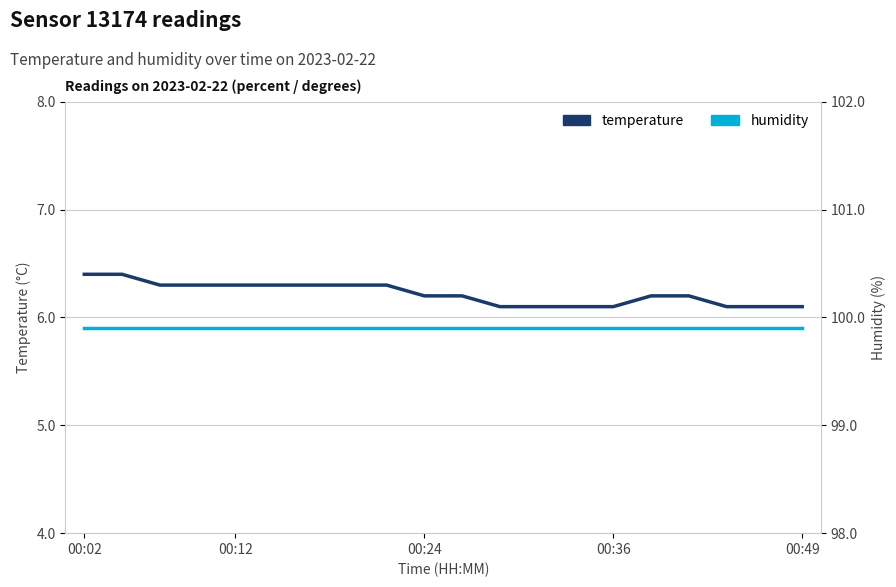

Rank the series at 7 from highest to lowest value.

humidity, temperature